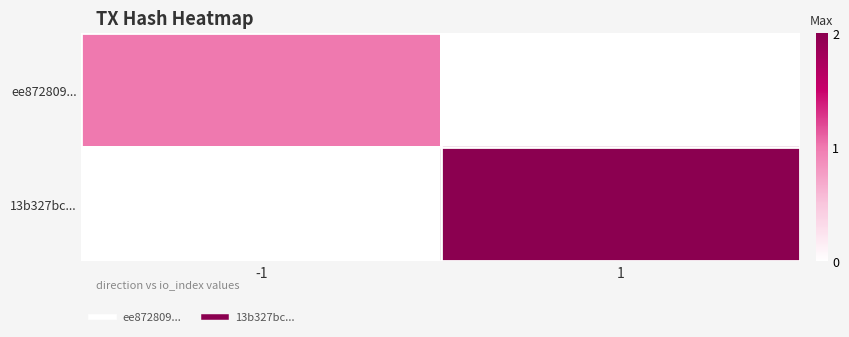

Reading left to right, what are all the values shown in this chart?

ee872809...: -1=1	1=0
13b327bc...: -1=0	1=2